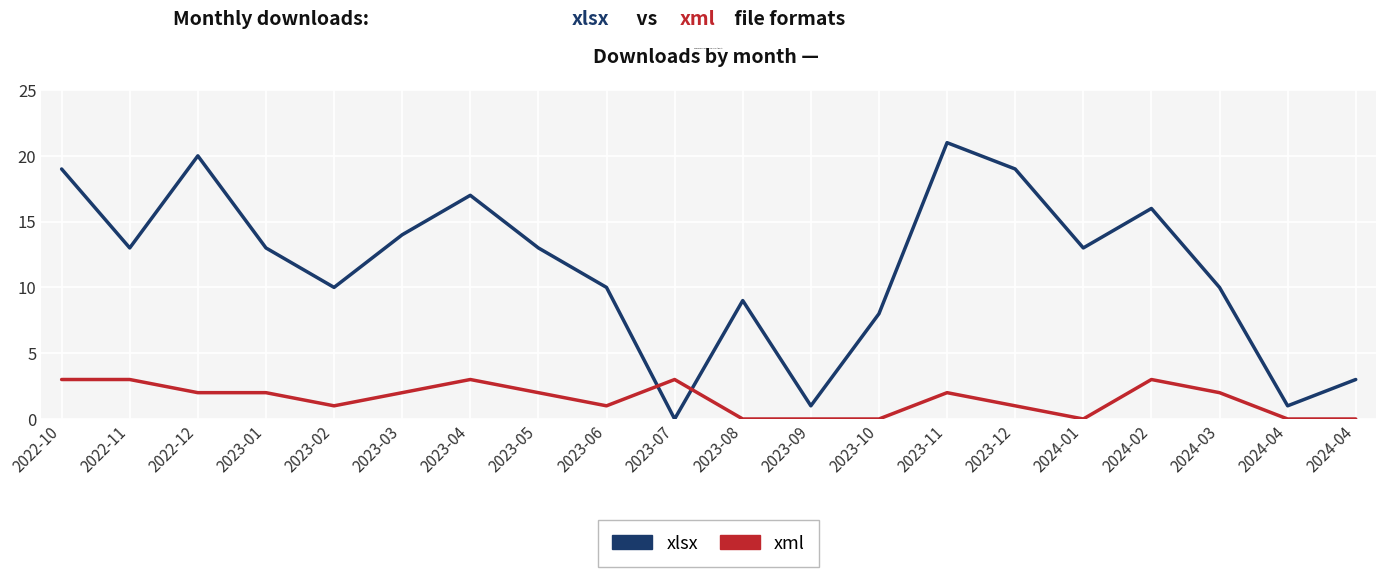

How many lines are shown in the chart?

2